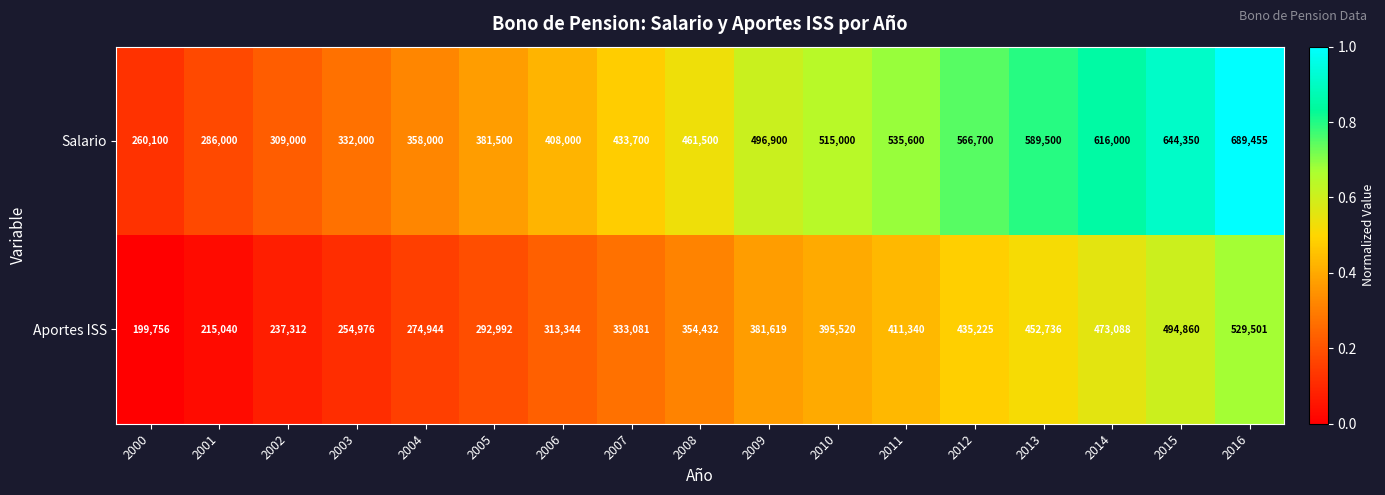

The Aportes ISS series shows 74599 at 2005. True or false?

False